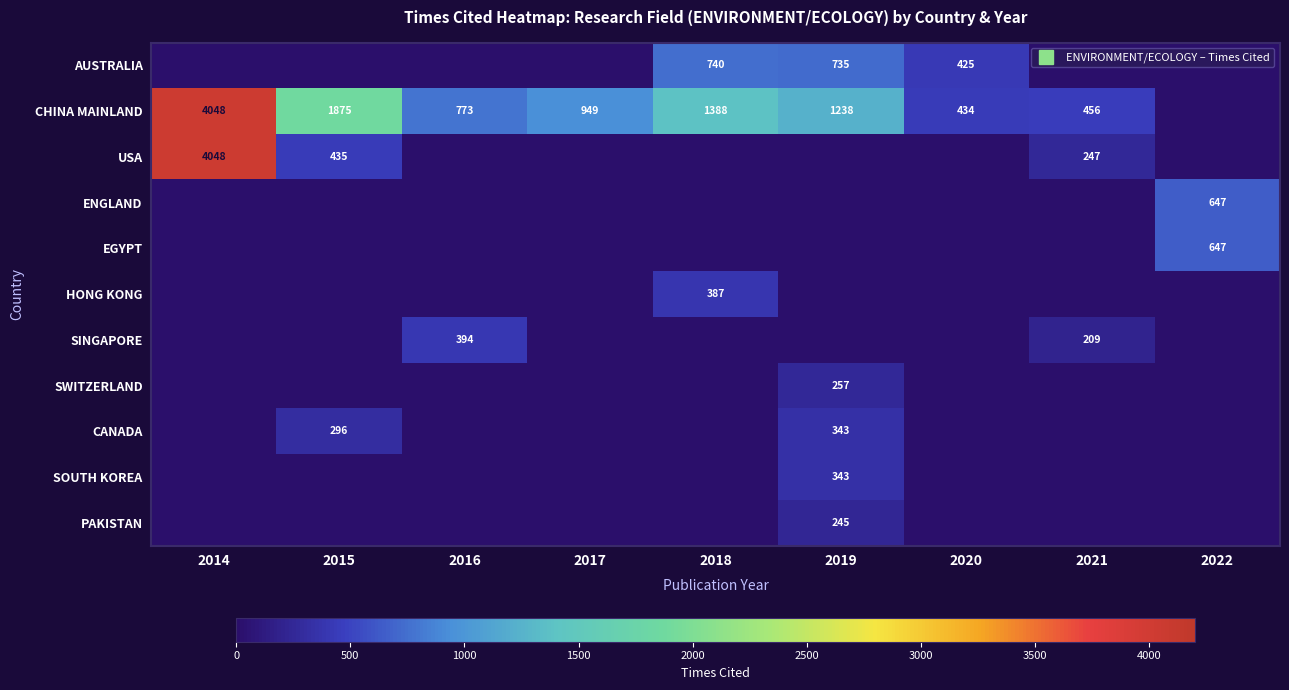

The SWITZERLAND series shows 139 at 2014. True or false?

False